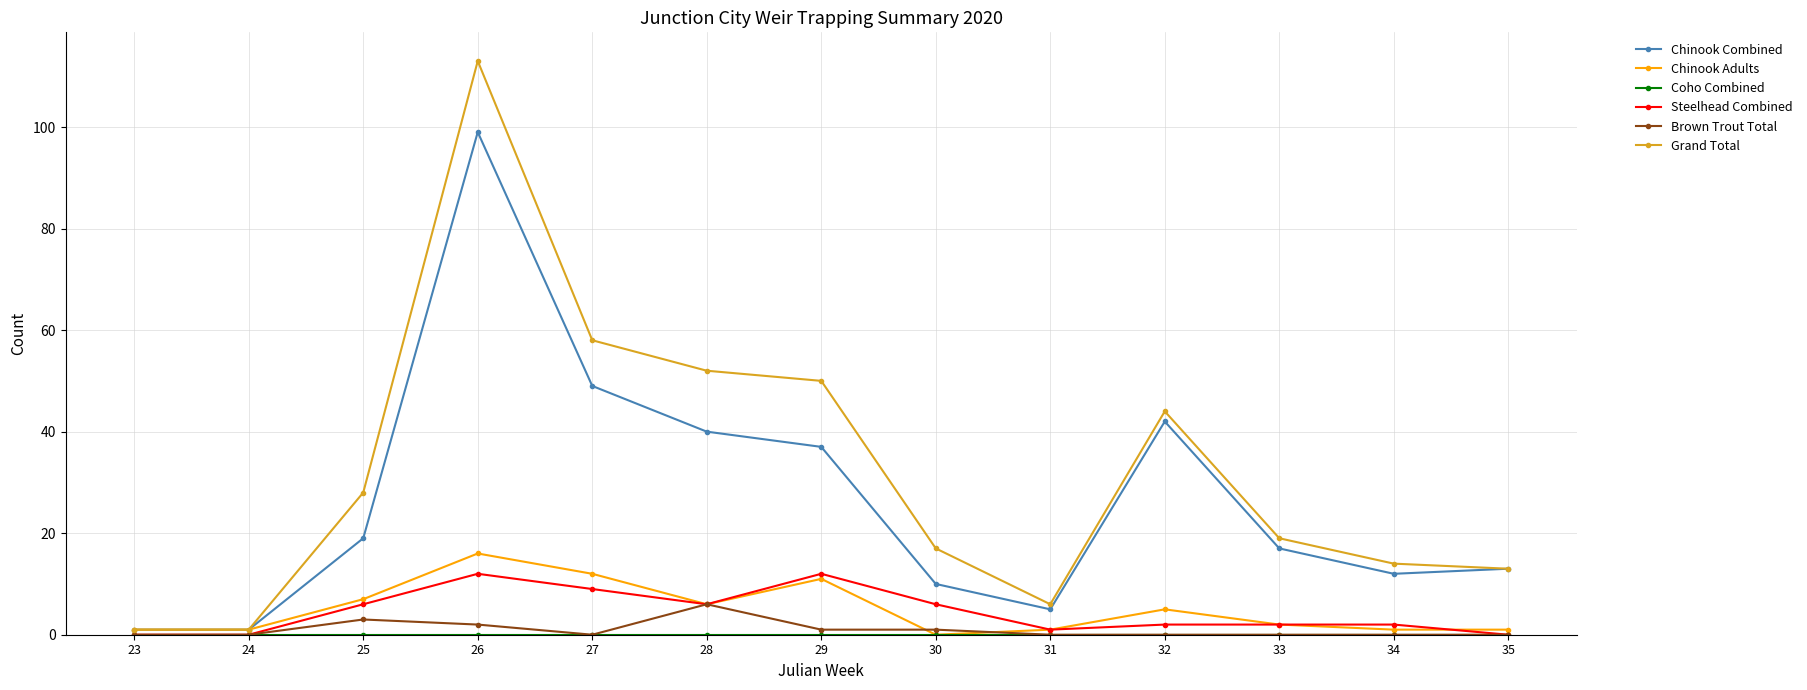

True or false: Steelhead Combined and Chinook Combined intersect in this chart.

False